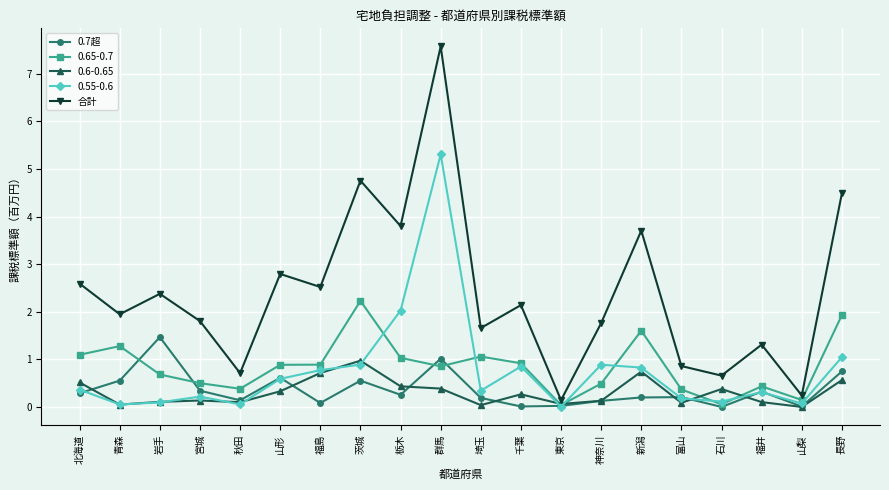

Rank the series at 千葉 from lowest to highest value.

0.7超, 0.6-0.65, 0.55-0.6, 0.65-0.7, 合計